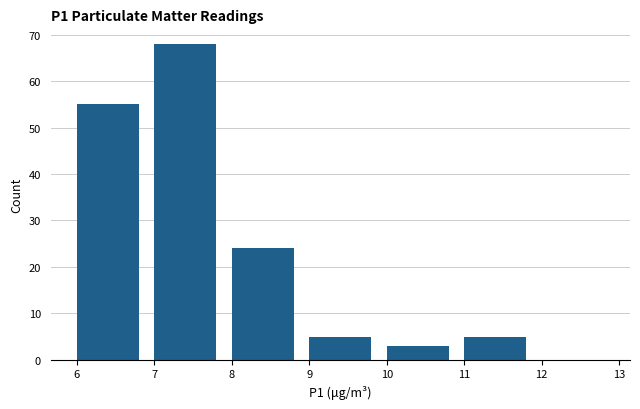

Over which range of the x-axis is the bar tallest?

7 to 8